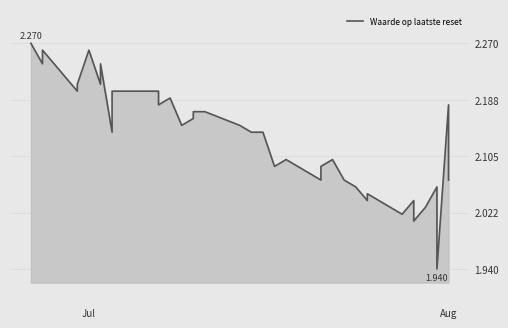

How many data points are less than 2?

1